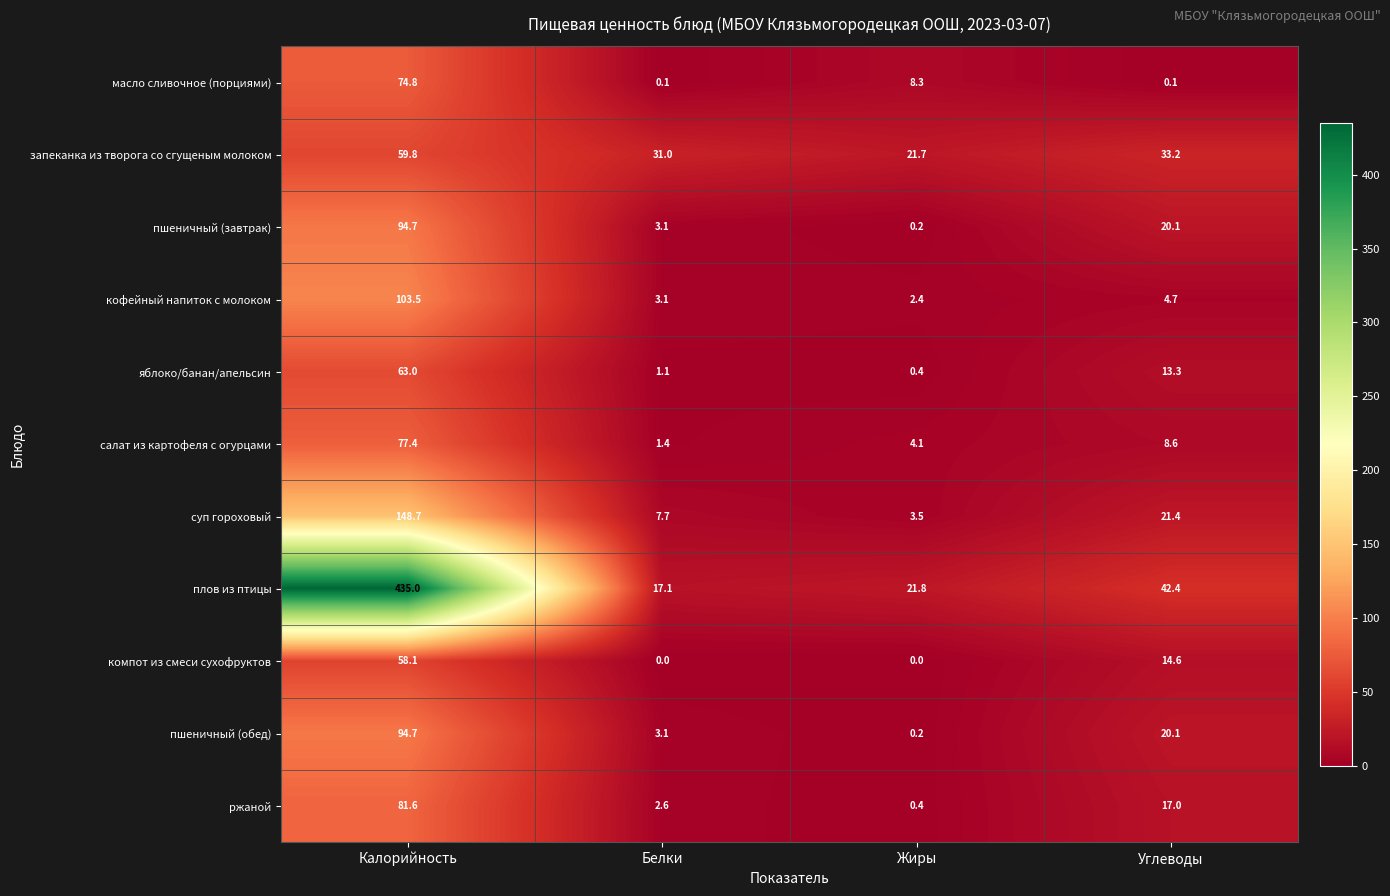

The масло сливочное (порциями) series shows 23.7 at Калорийность. True or false?

False